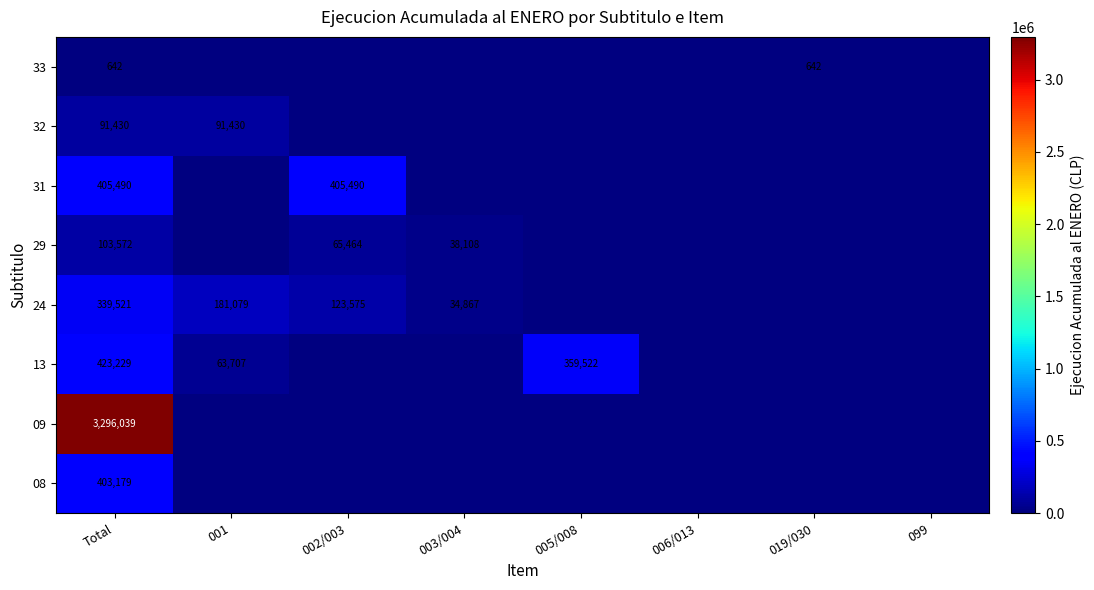

What is the total value across all series at Total?

5063102